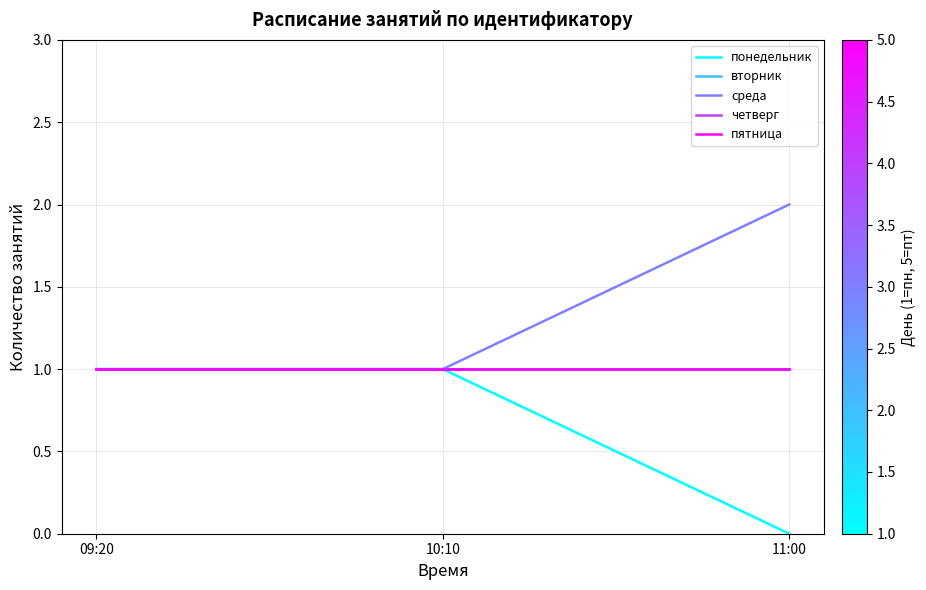

What is the value of the пятница point at the 3rd from the left?

1